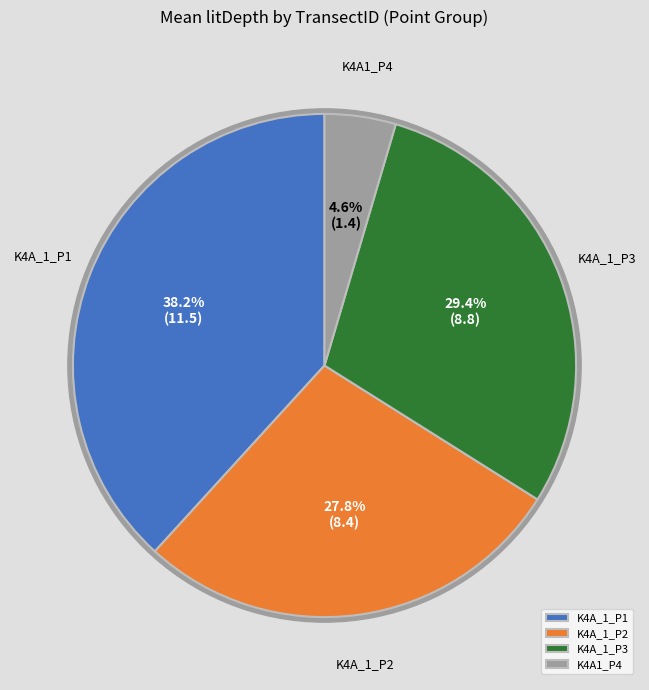

Is there a majority slice in this chart?

No